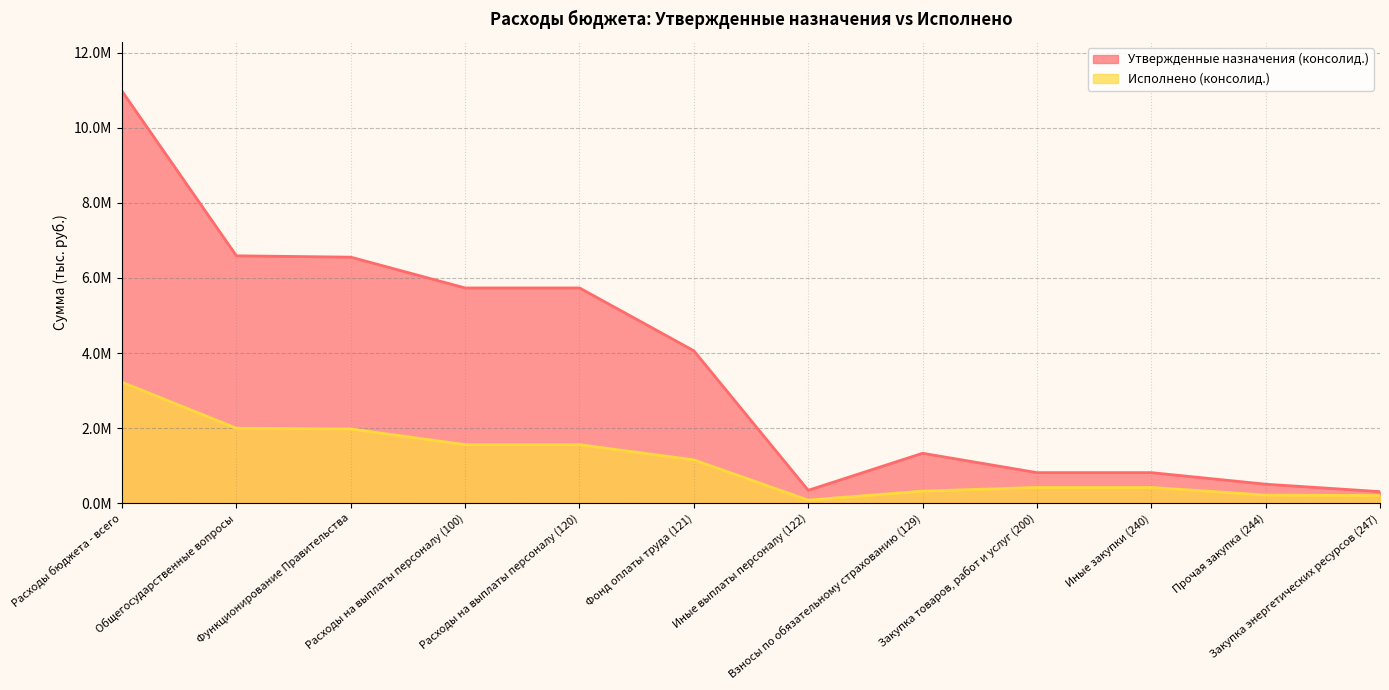

What is the sum of the Исполнено (консолид.) values at Закупка товаров, работ и услуг (200) and Общегосударственные вопросы?

2418046.0